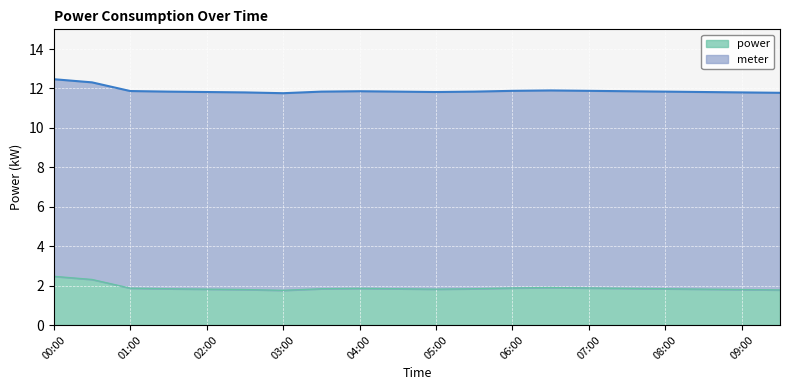

At which category does the data reach its first local valley?

03:00